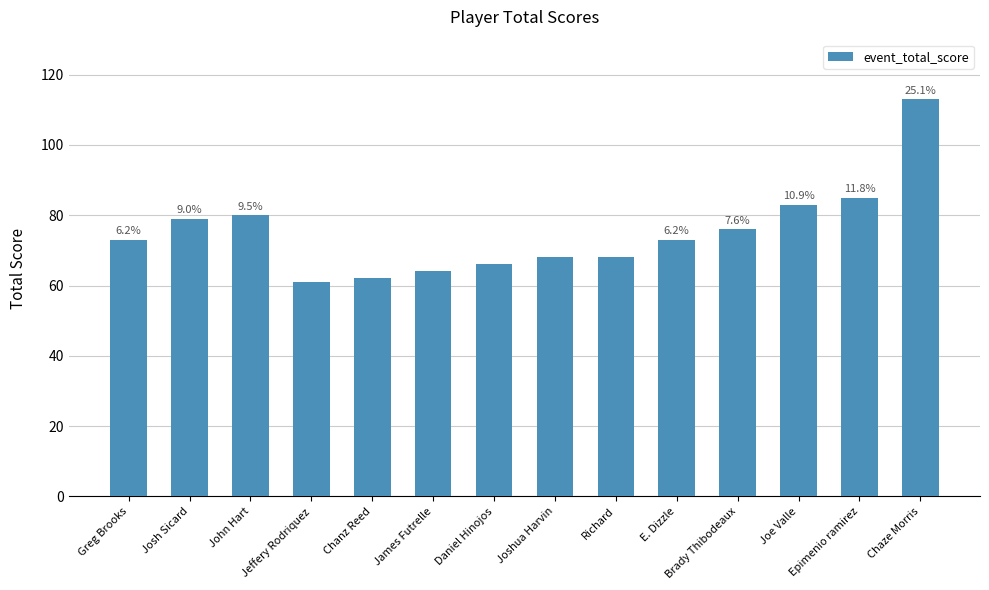

Are the bars horizontal?

No